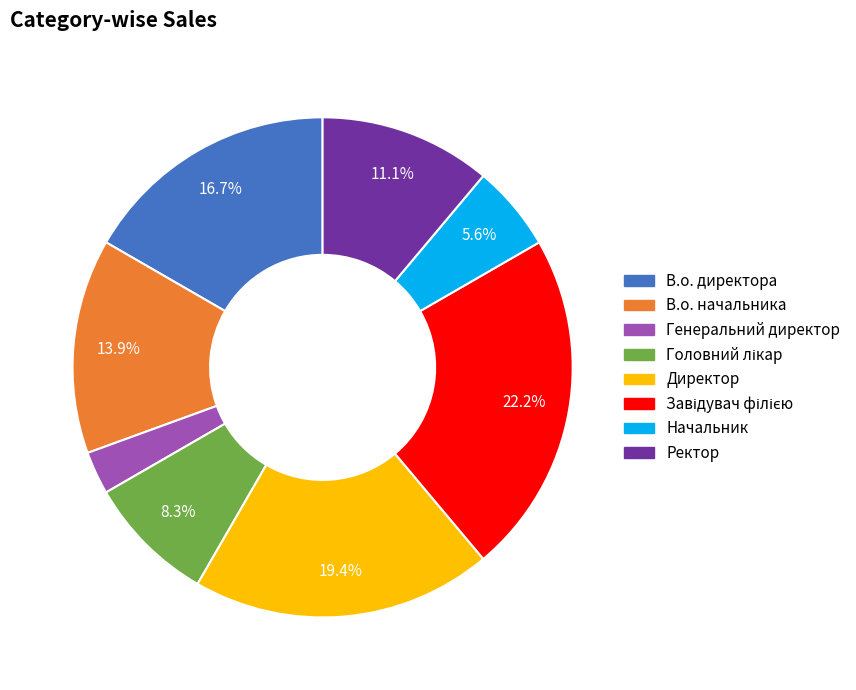

Which category has the smallest portion of the pie?

Генеральний директор